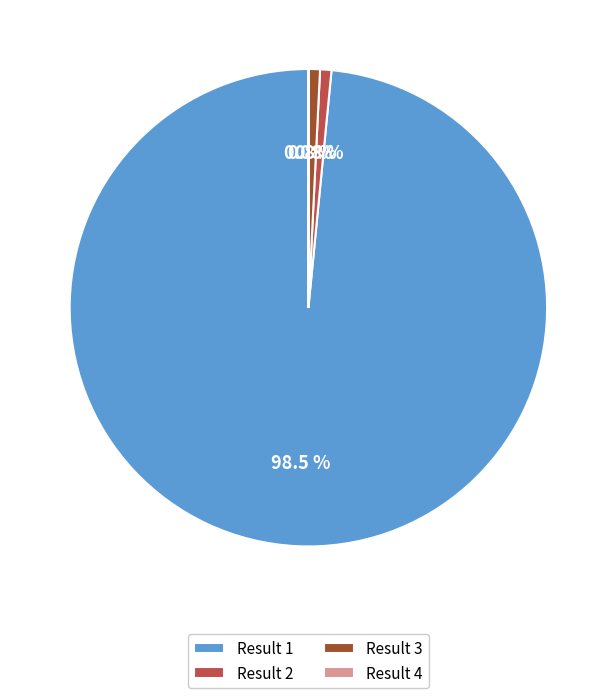

Which slice is the largest?

Result 1